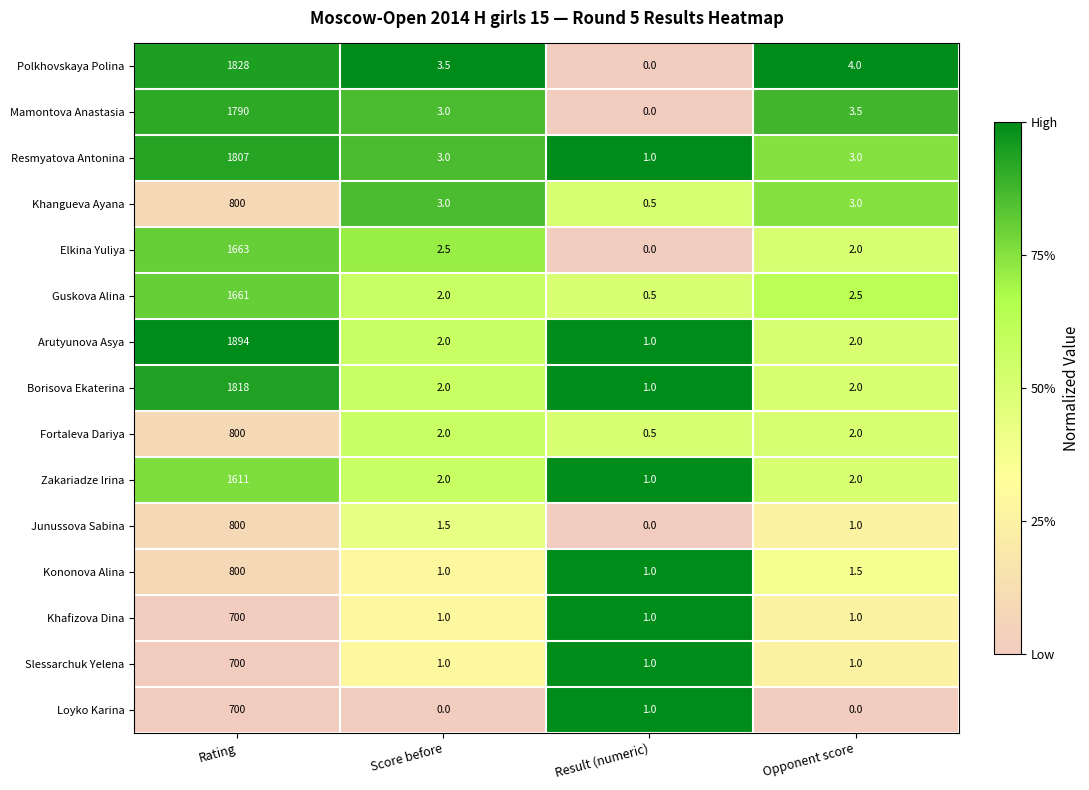

What is the greatest value displayed?

1894.0